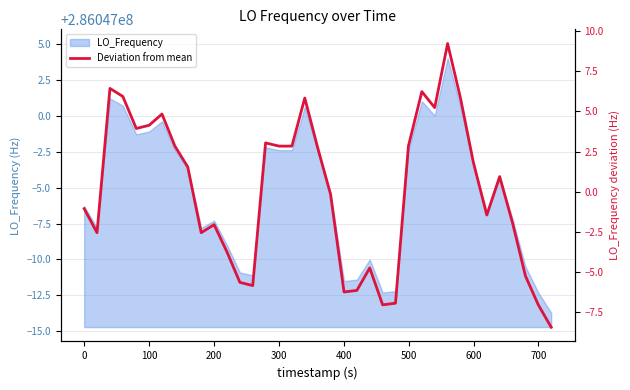

What is the value of the 5th point from the left?

3.9